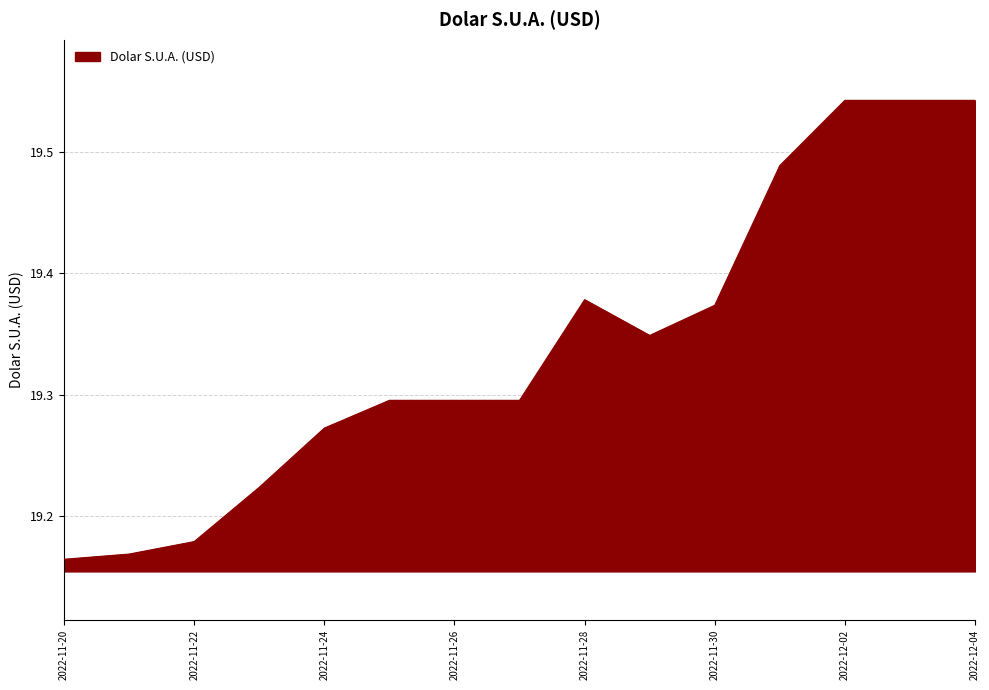

What is the difference between the maximum and minimum values?

0.4